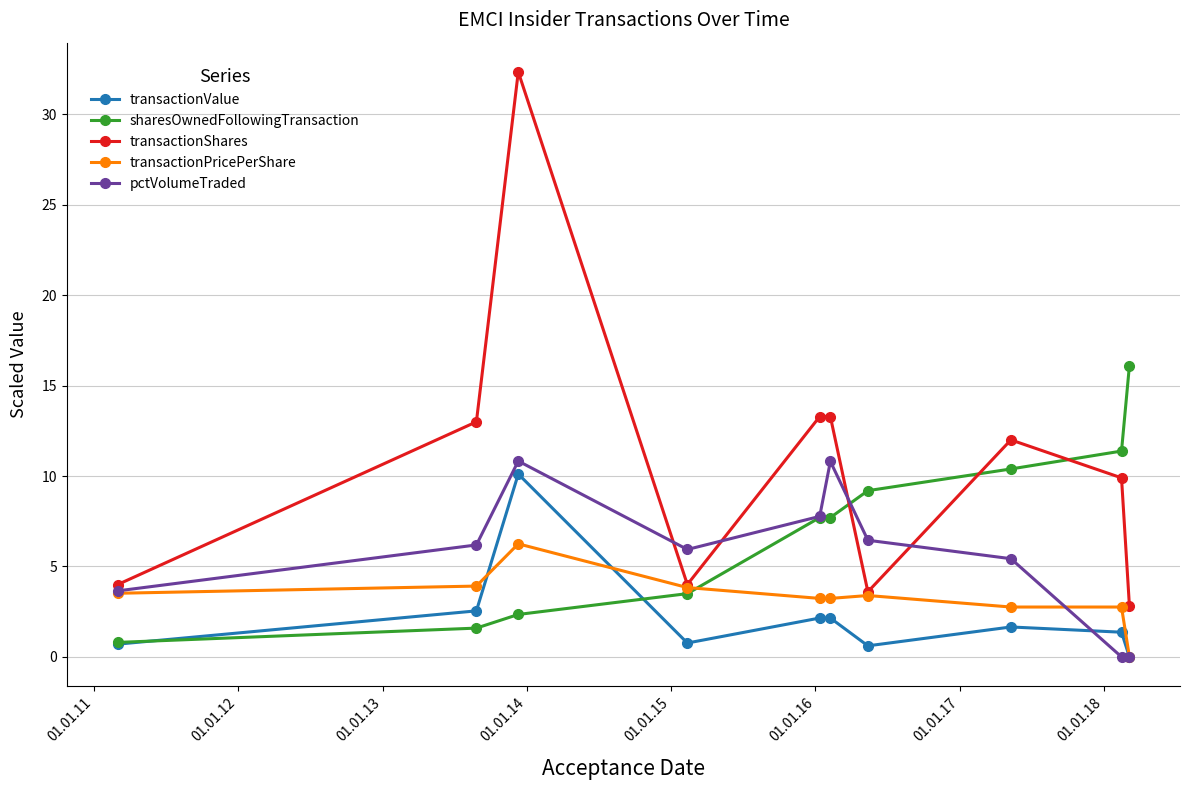

Count the number of data series in this chart.

5